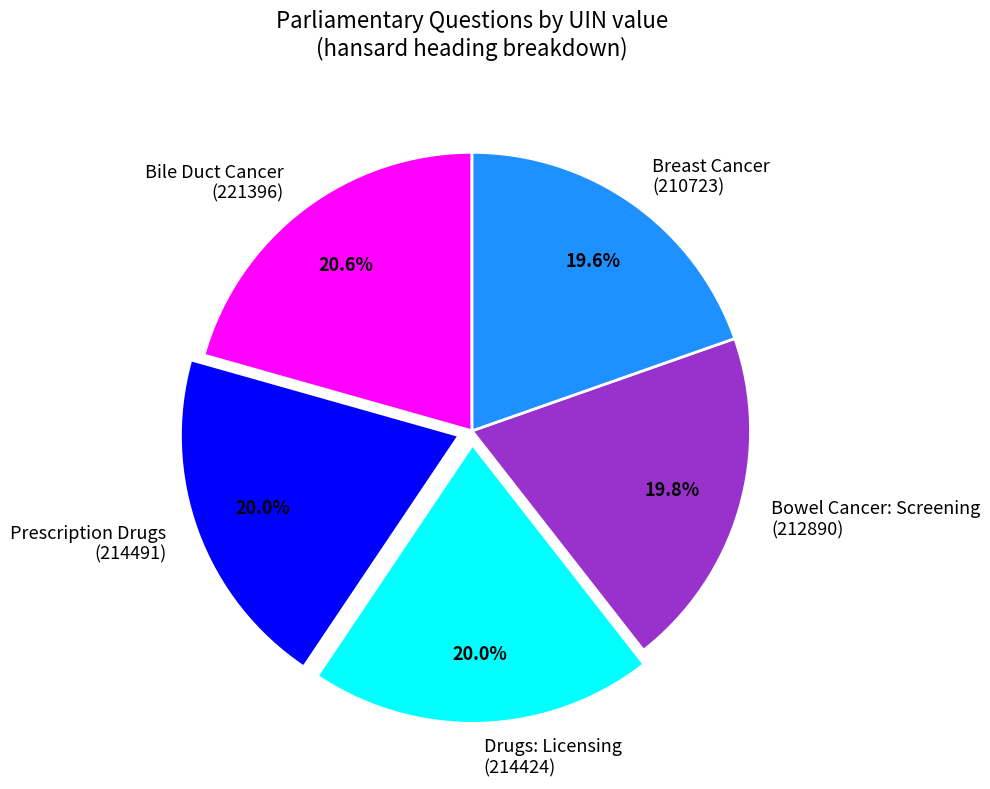

Combined, what portion of the pie is Drugs: Licensing (214424) and Bile Duct Cancer (221396)?

40.6%